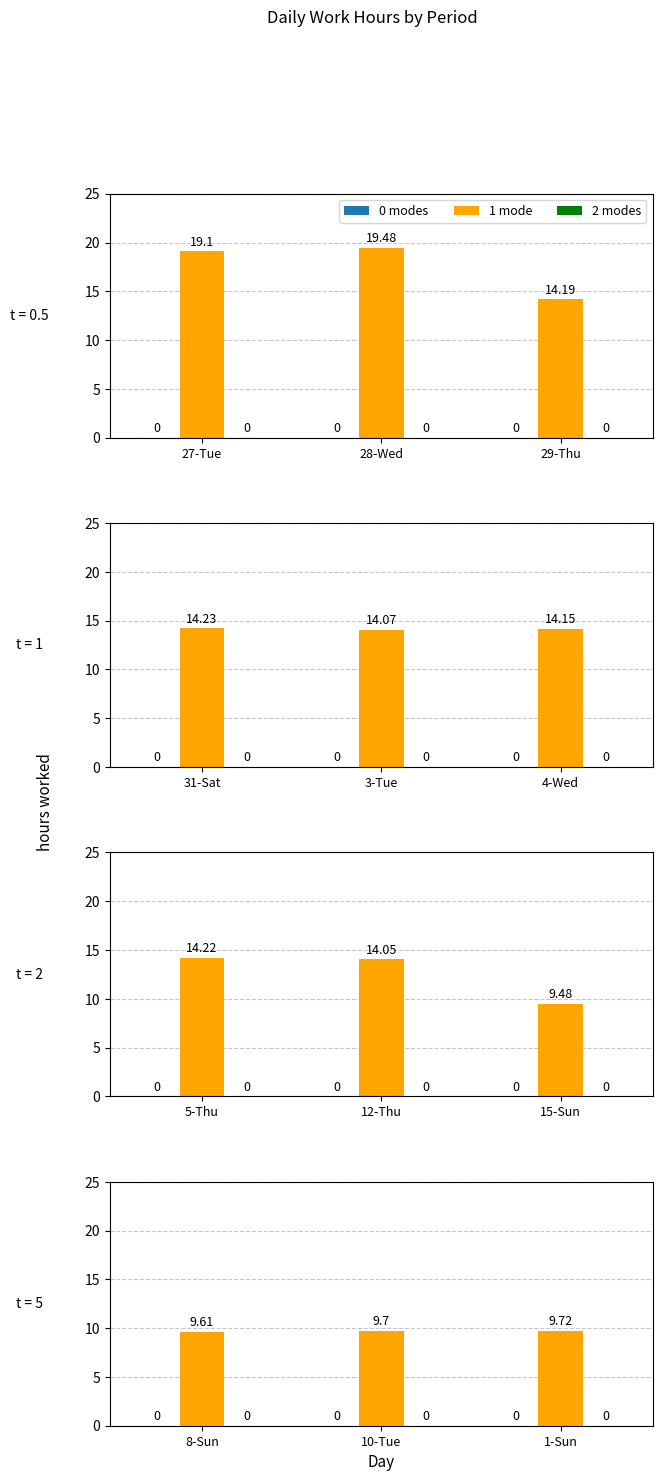

Which series has the widest spread of values?

1 mode